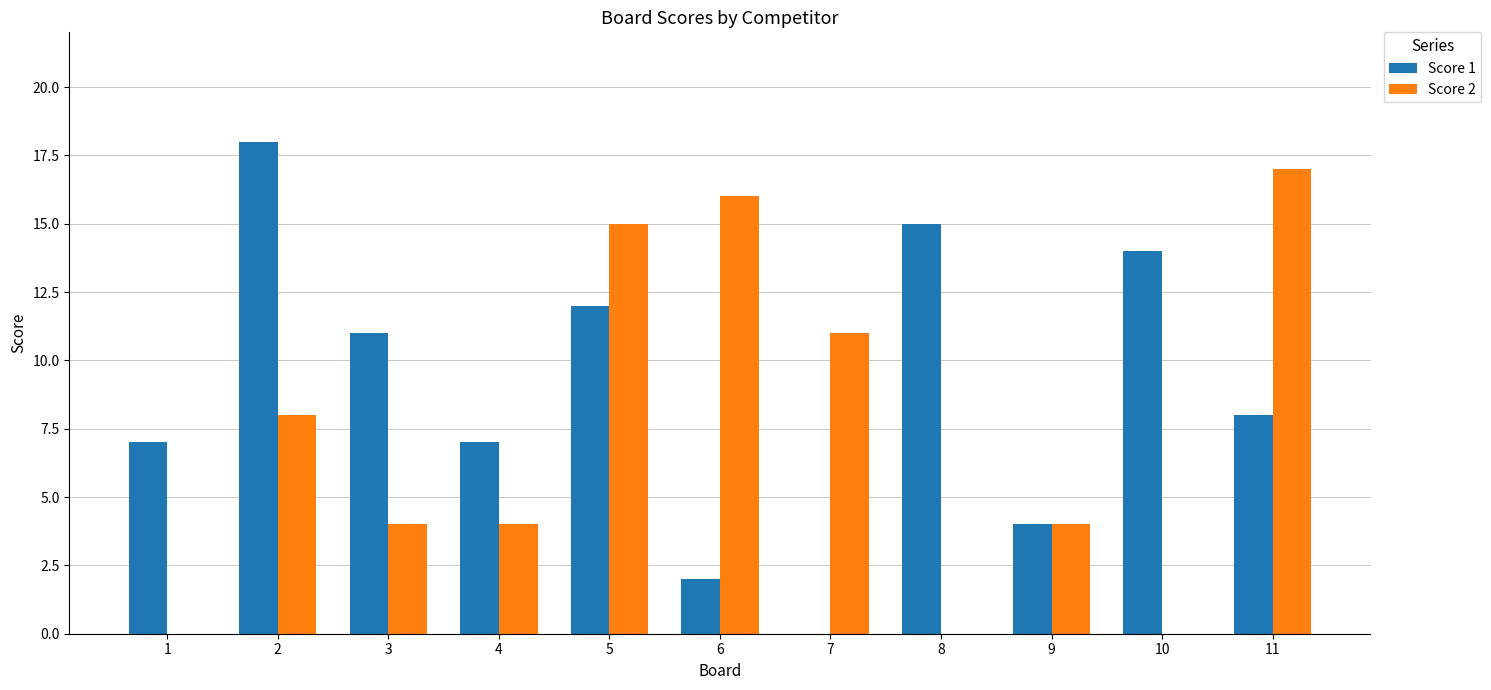

What is the approximate value of Score 1 at 1?

7